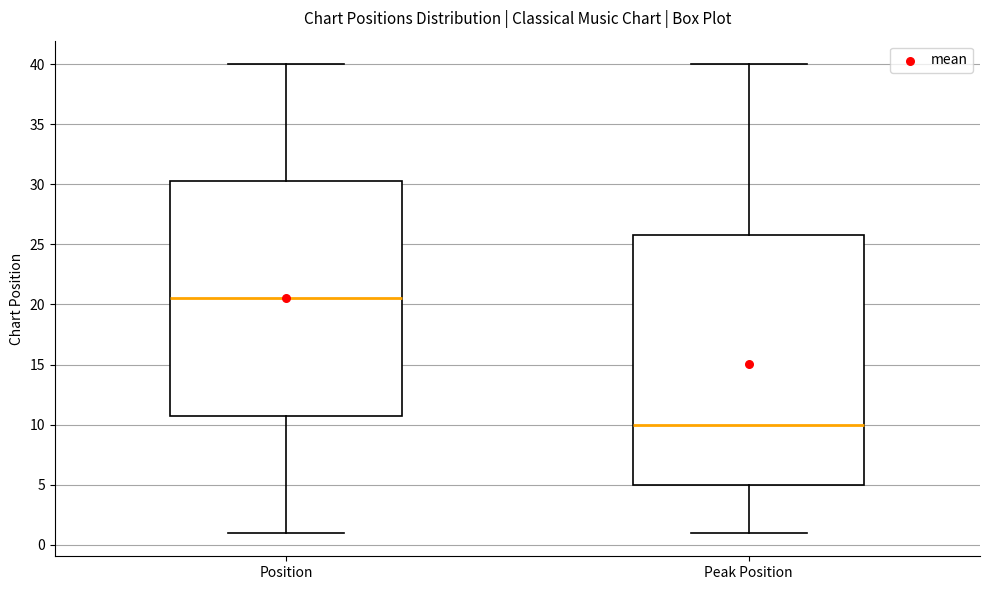

Reading left to right, read every box against the y-axis: the position of its median line, the range the box covers, and the ends of its whiskers. The values are not printed on the chart, so give them approximately, as read against the axis.

Position: median 20.5, box 11.0 to 30.5, whiskers 1.0 to 40.0
Peak Position: median 10.0, box 5.0 to 26.0, whiskers 1.0 to 40.0